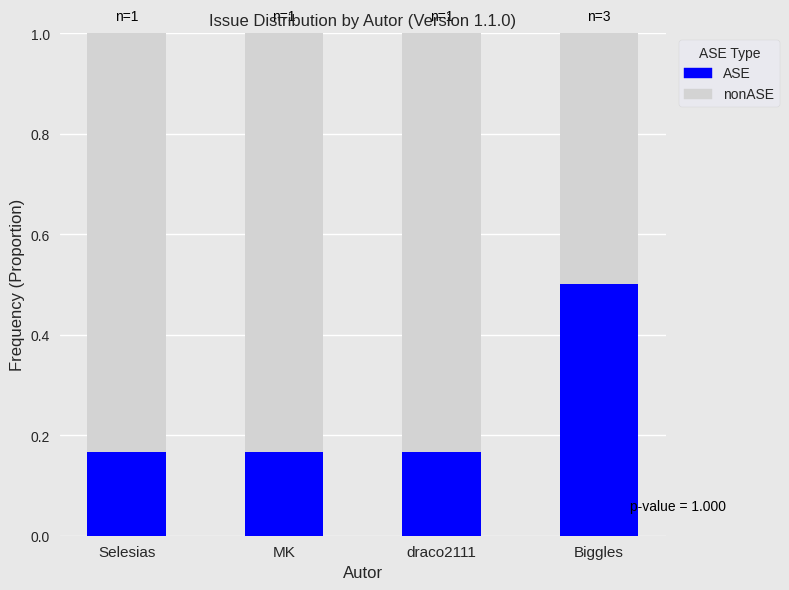

How many bars are there in total?

4